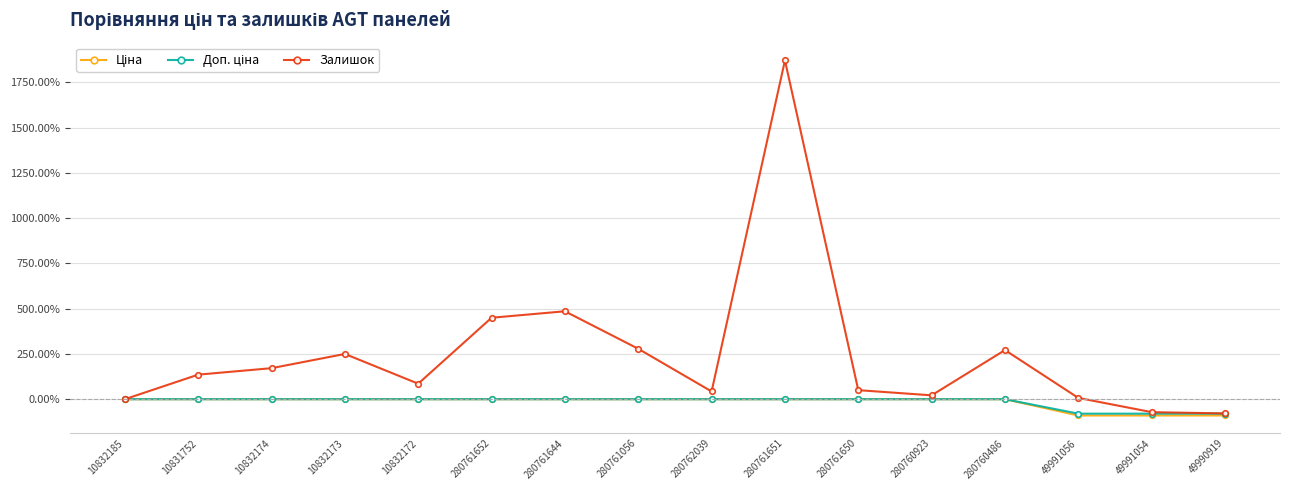

What is the total value across all series at 280762039?

42.9